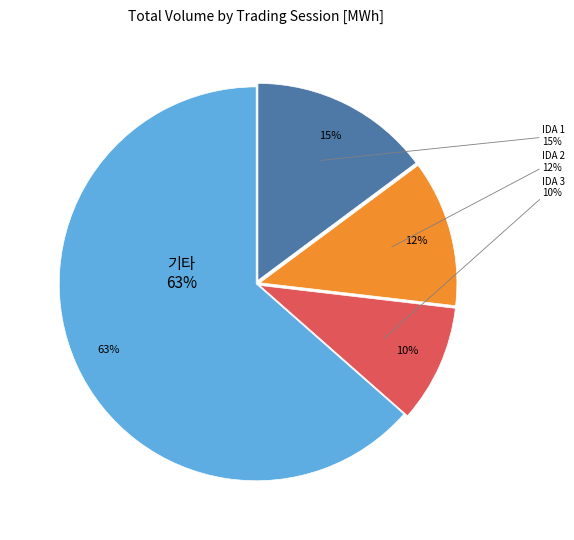

To the nearest percent, what is the average slice percentage?

25%